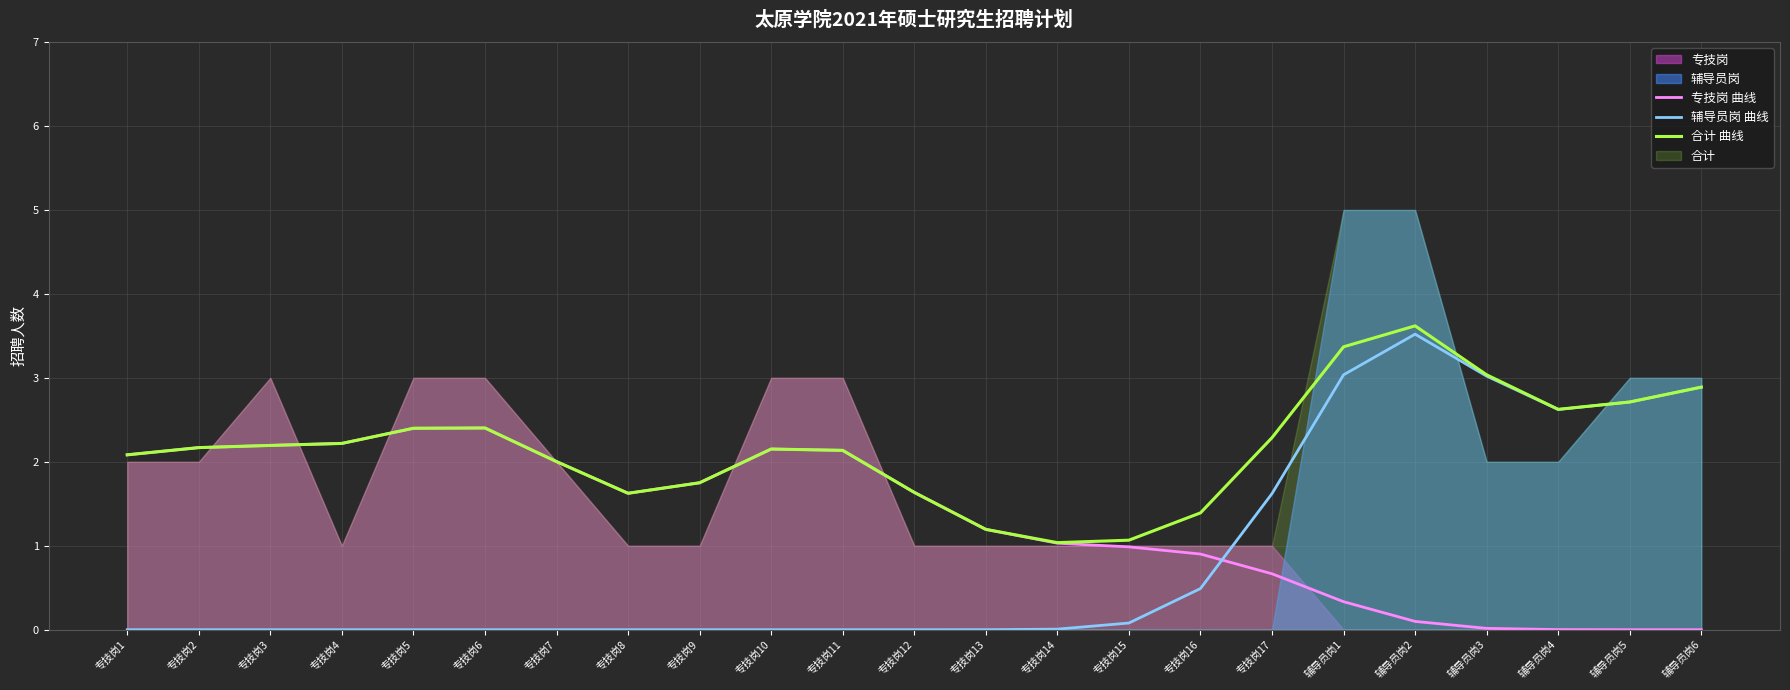

What is the difference between the maximum and second lowest values in the 合计 曲线 series?

2.6